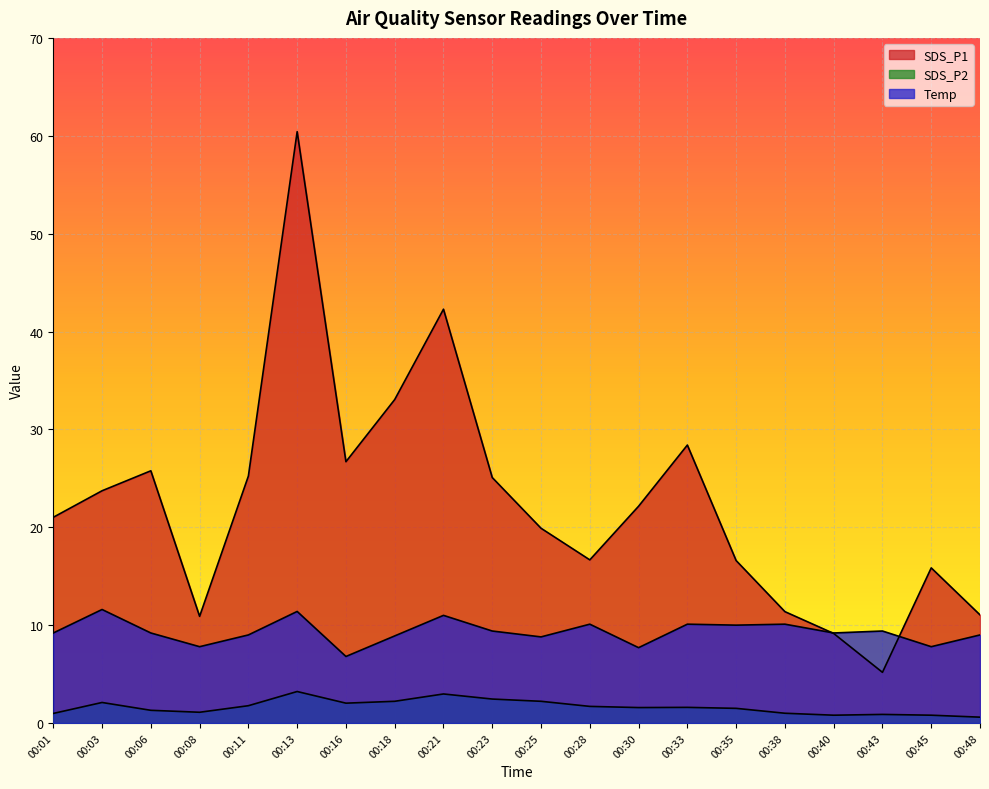

How many values in the Temp series exceed 9?

12